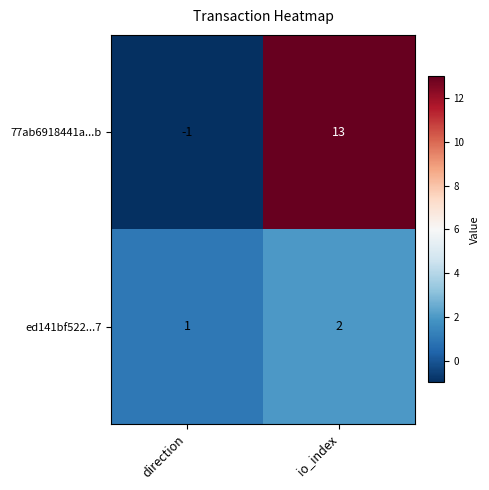

Reading left to right, extract all data points from this chart.

77ab6918441a...b: direction=-1	io_index=13
ed141bf522...7: direction=1	io_index=2